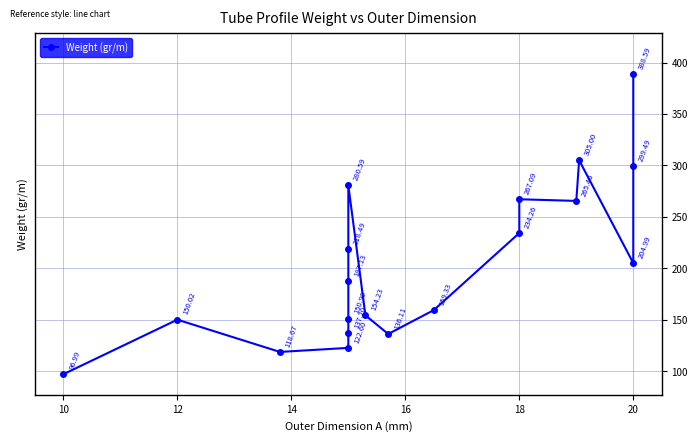

What is the smallest value displayed?

97.0